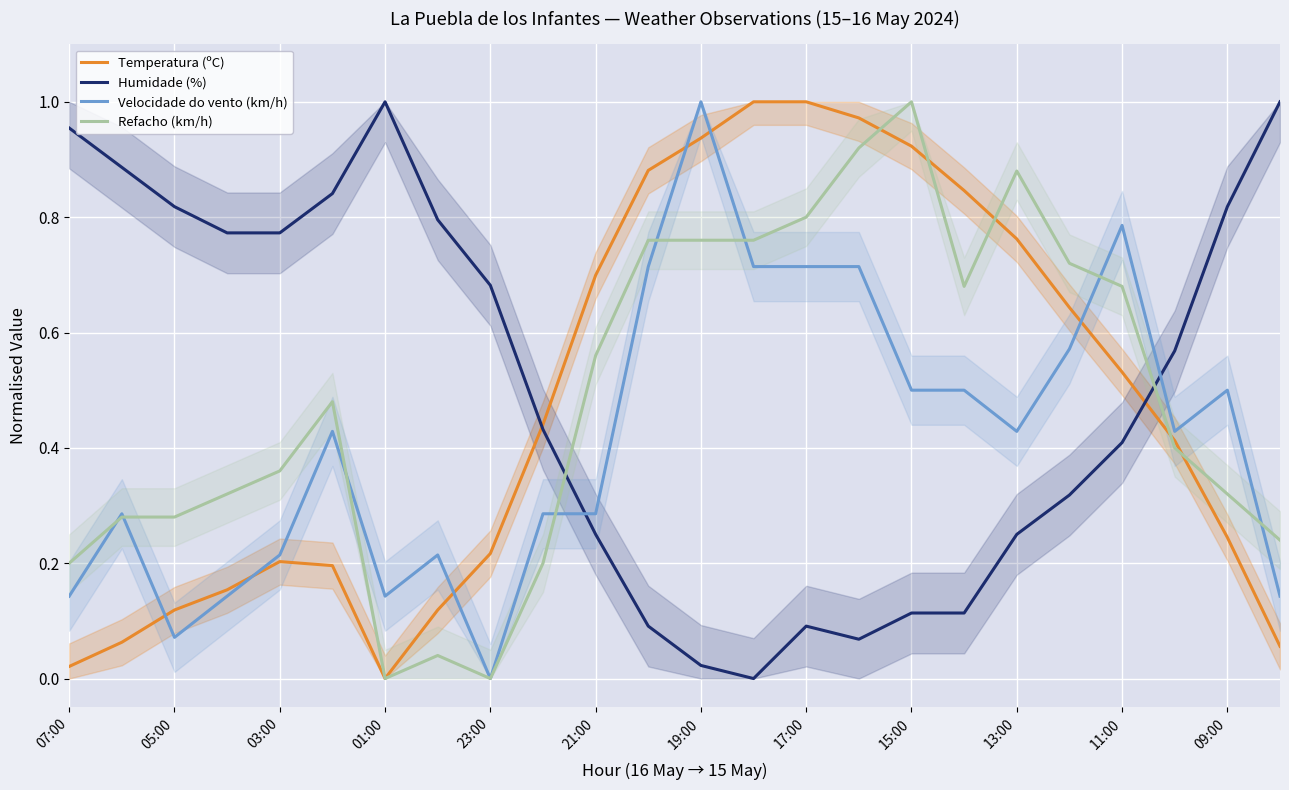

At how many categories does at least one series exceed 0?

24